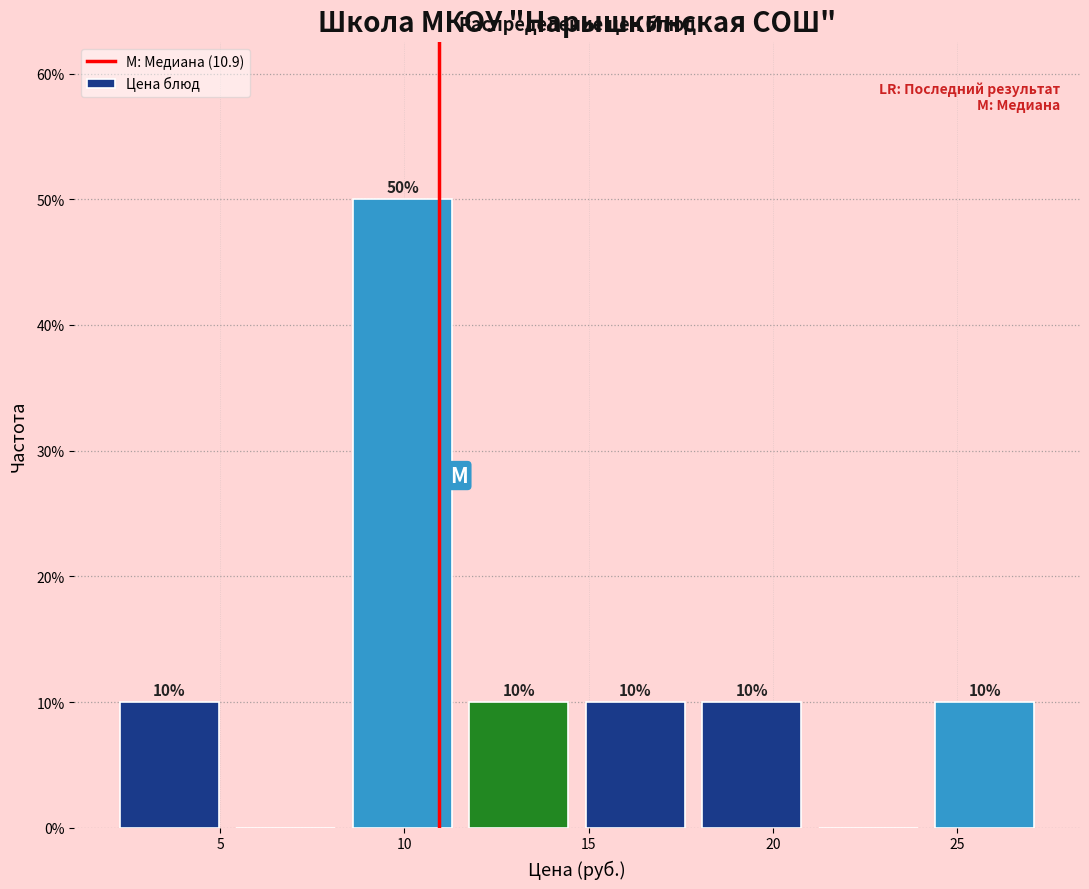

Over which range of the x-axis is the bar tallest?

8.5 to 11.5